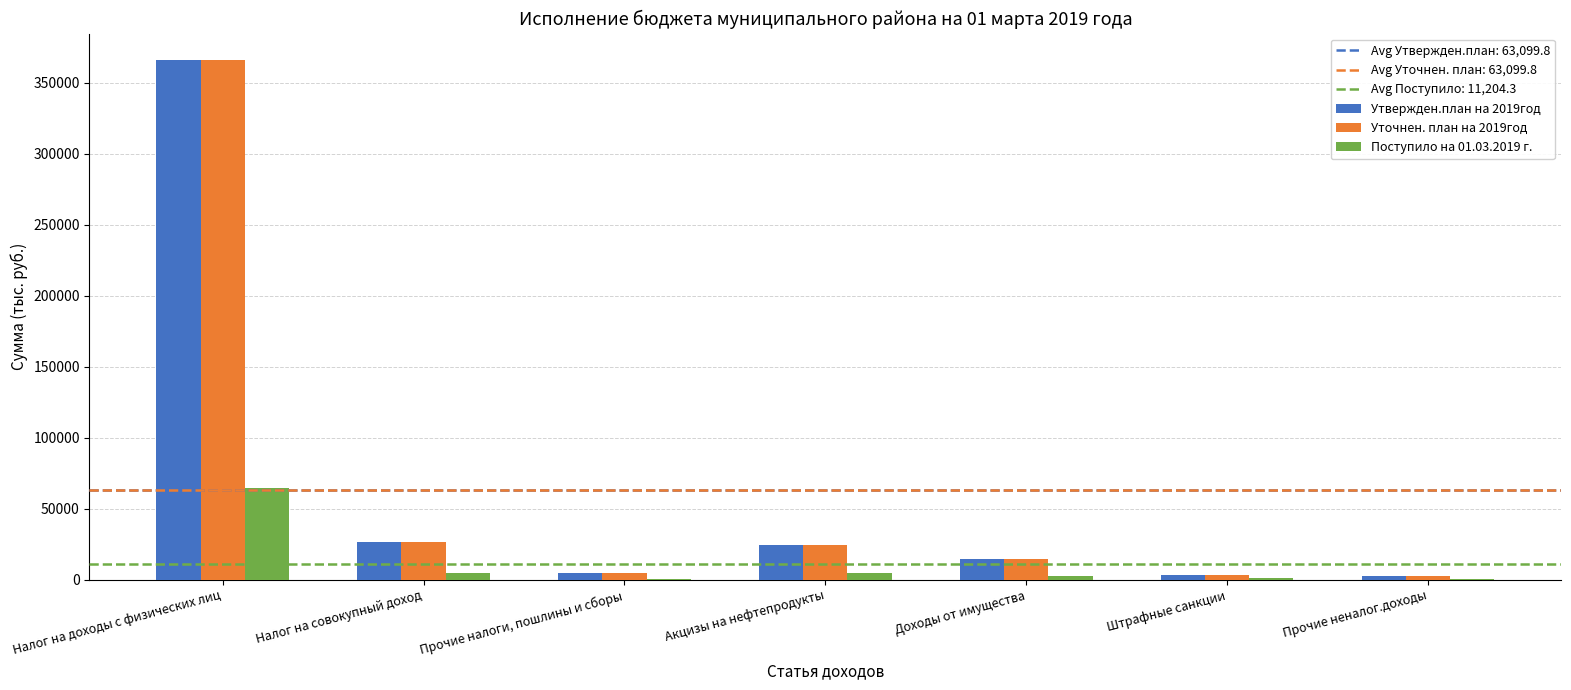

What is the sum of all Поступило на 01.03.2019 г. values?

78429.8